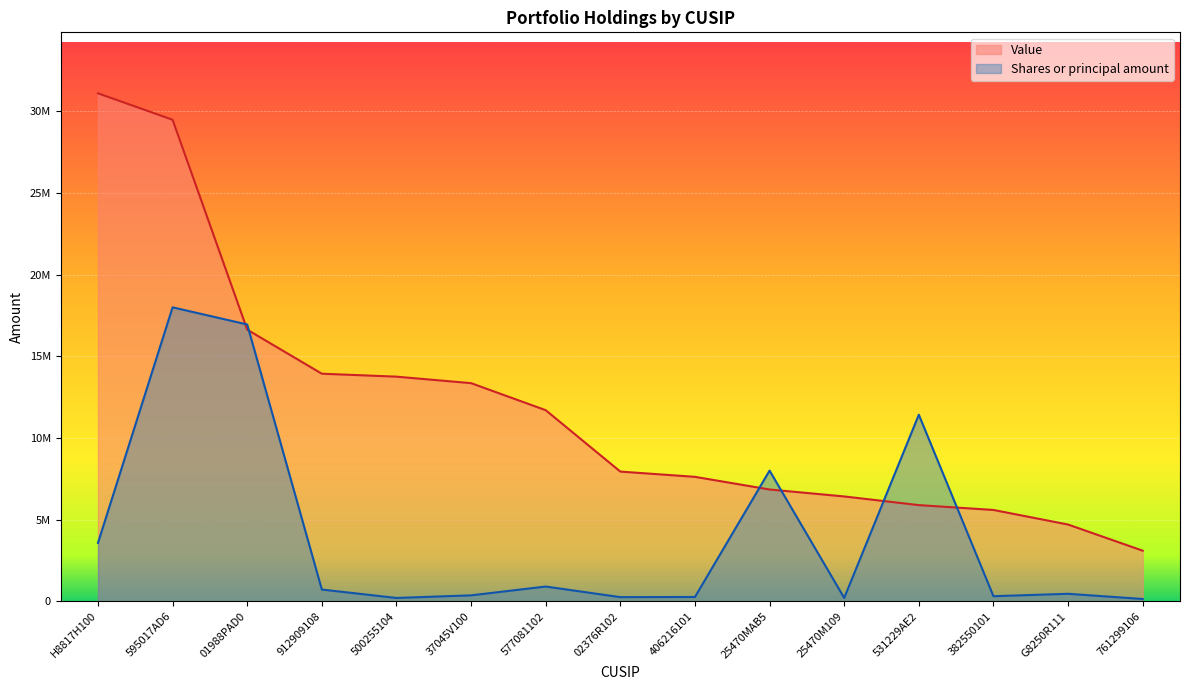

Count the number of categories in the chart.

15